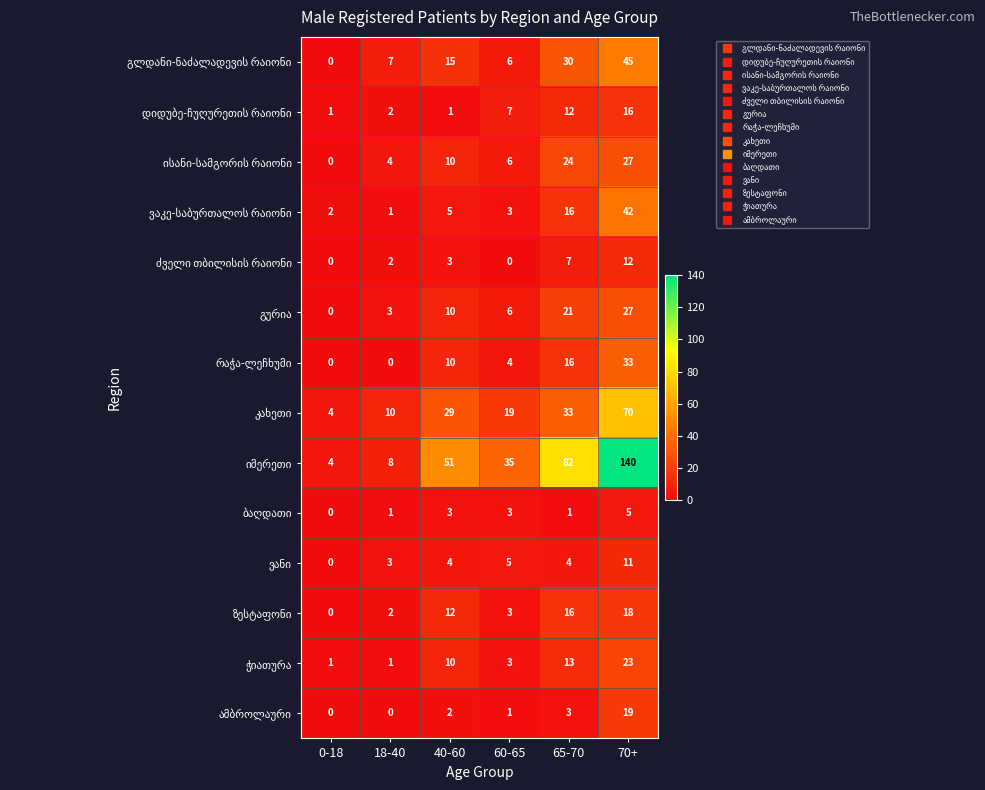

At which category does the chart reach its peak across all series?

70+